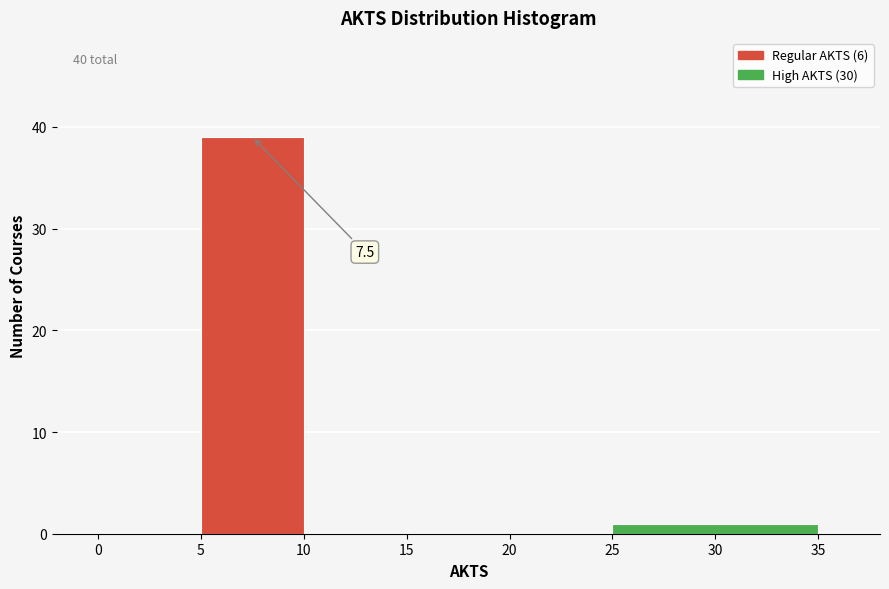

Over which range of the x-axis is the bar tallest?

5 to 10